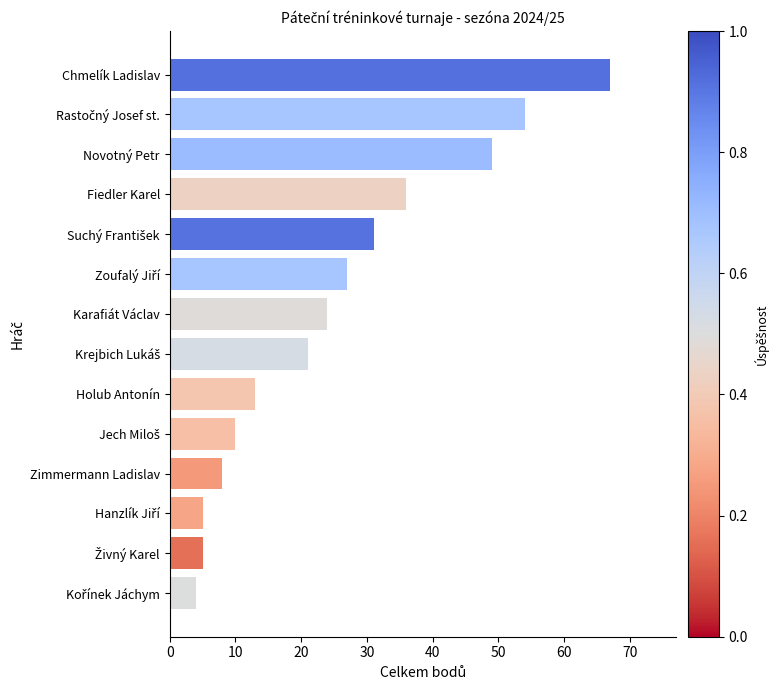

Is it true that the value at Novotný Petr is 79?

False